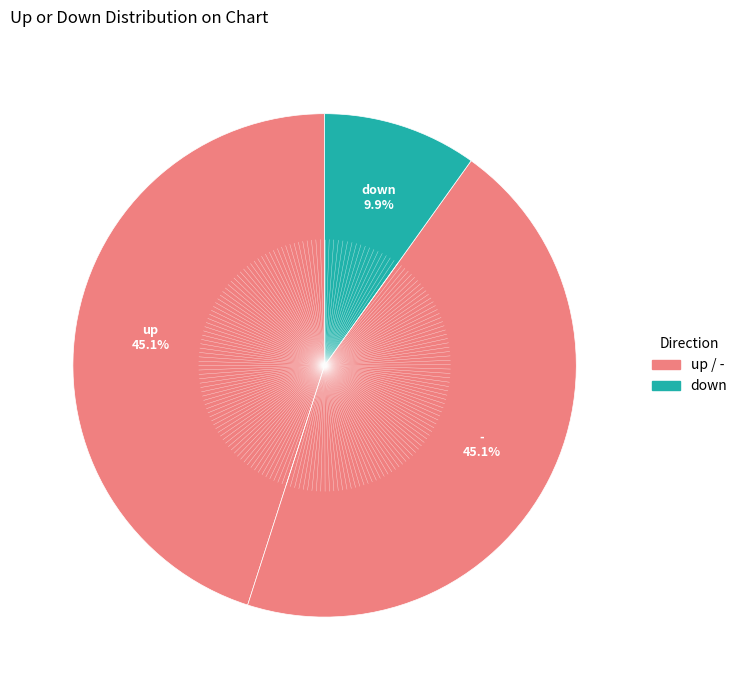

How many segments does this pie chart have?

3